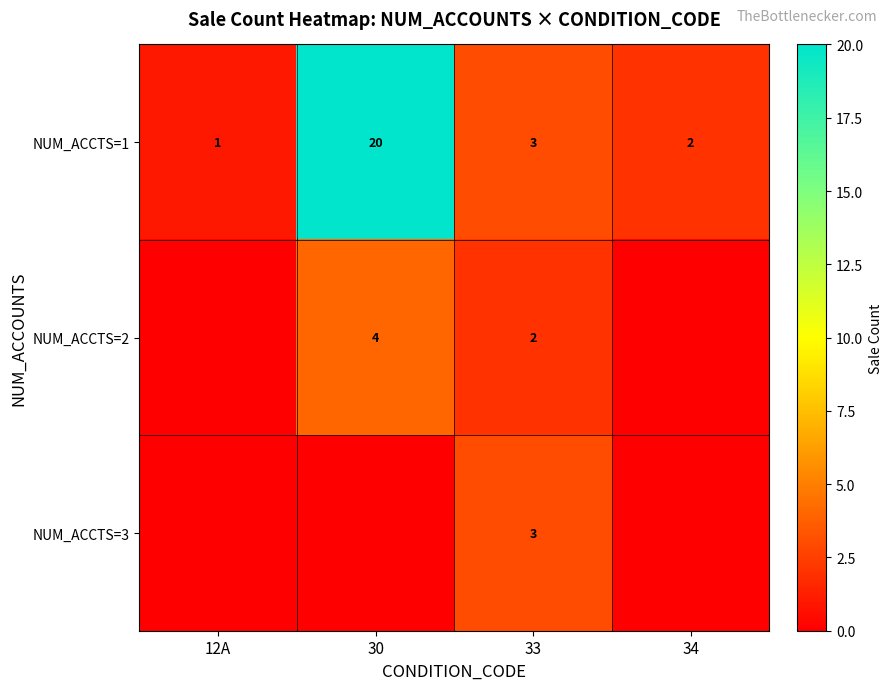

True or false: NUM_ACCTS=3 has a value of 1 at 33.

False